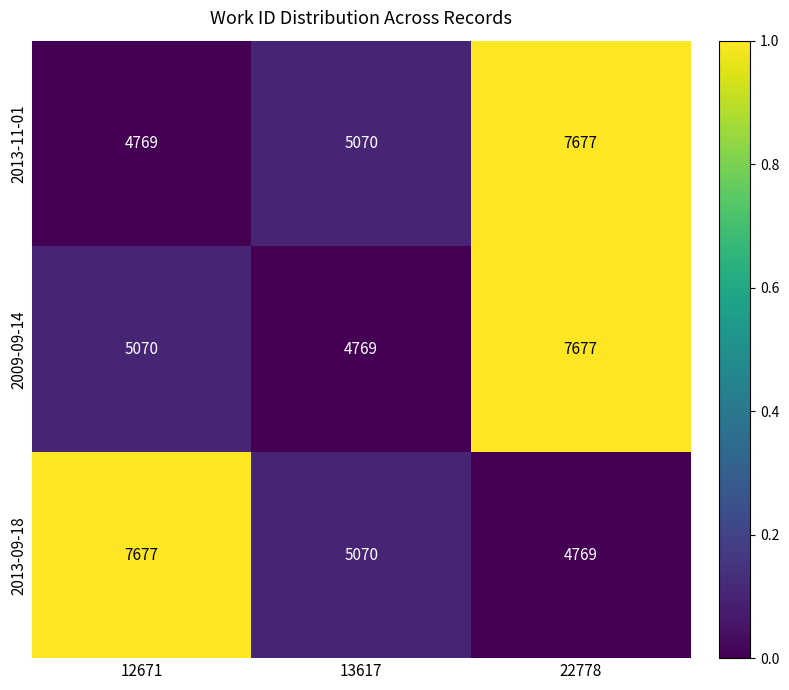

At which label is 2013-09-18 closest to 6223?

13617